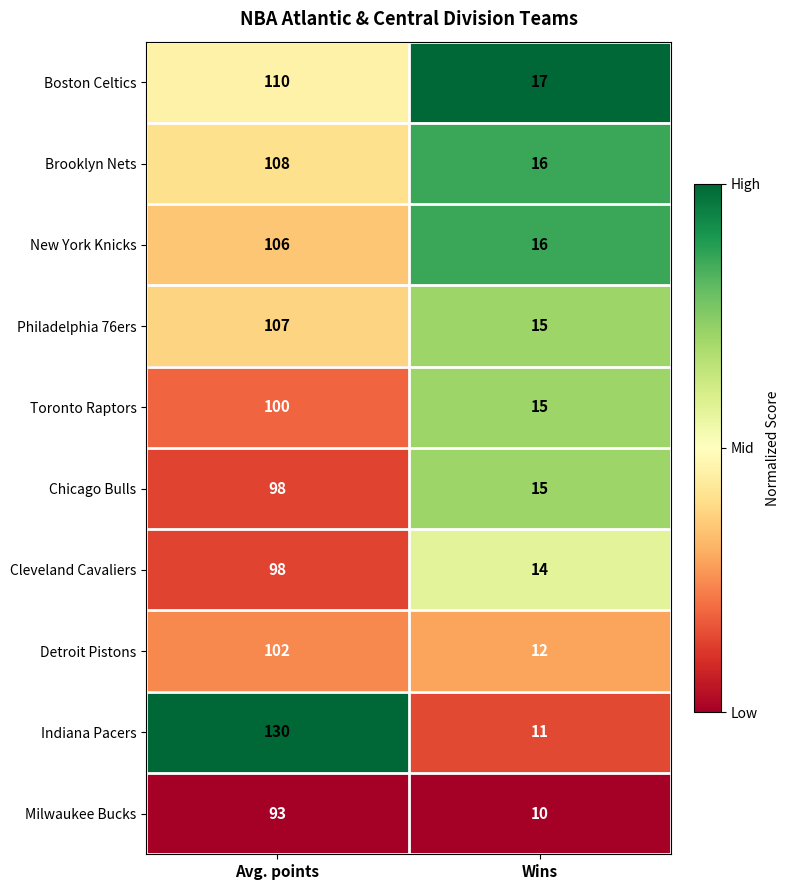

At which category is the sum across all series the highest?

Avg. points